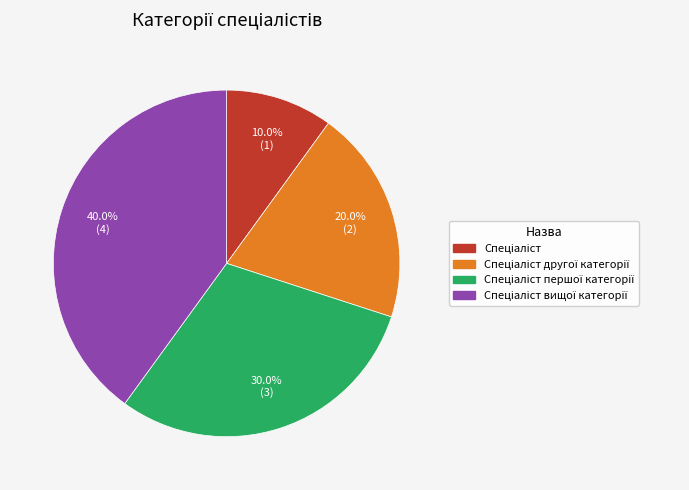

Is there a majority slice in this chart?

No